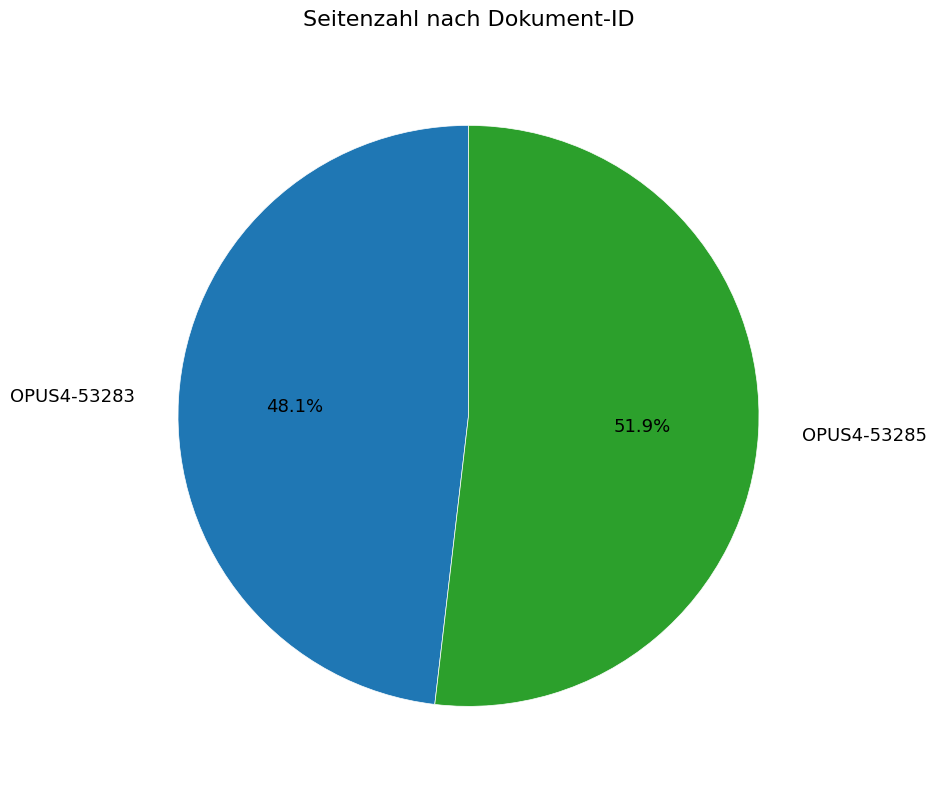

To the nearest percent, what percentage of the pie is OPUS4-53285?

52%